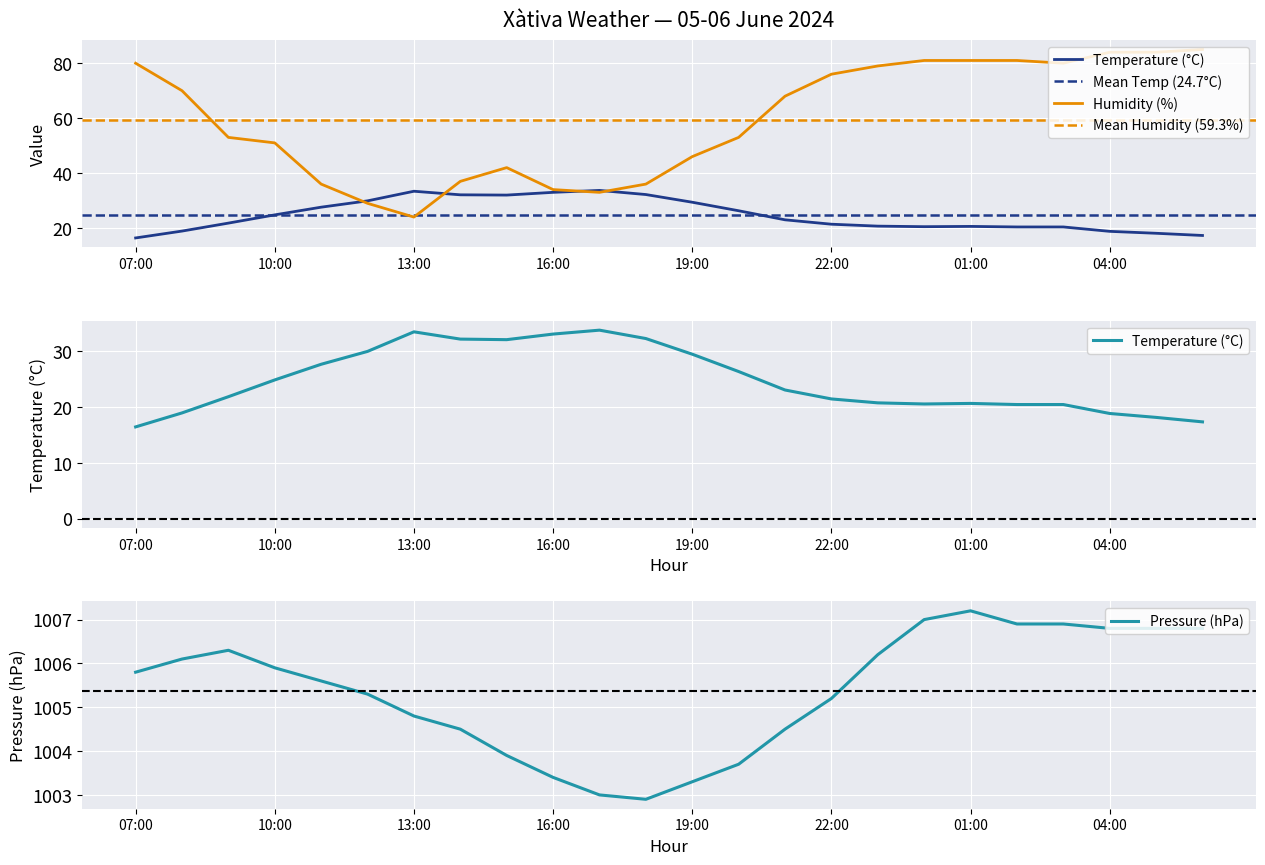

At which label is Temperature (°C) closest to 25?

10:00